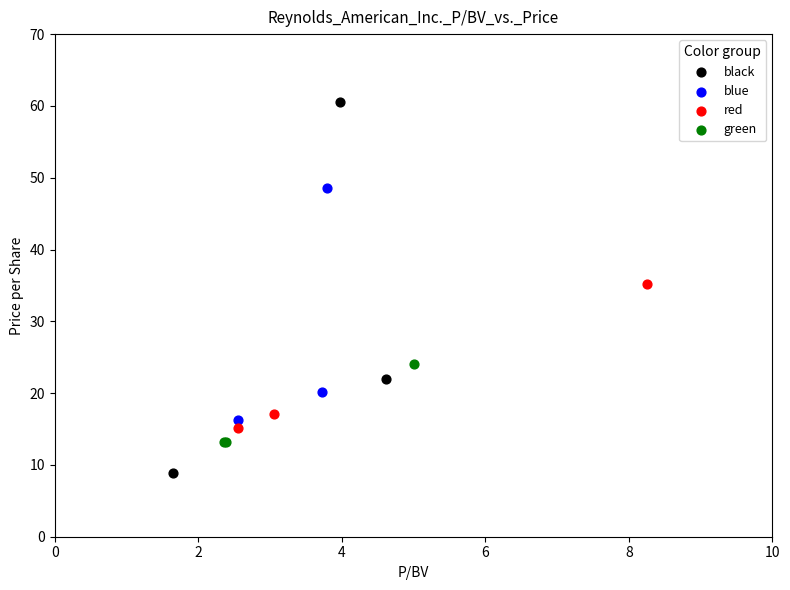

Which series contains the lowest Y value?

black